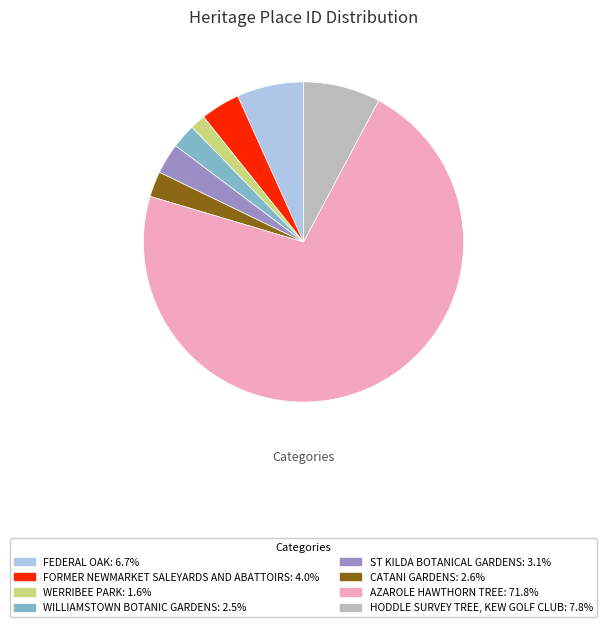

Approximately how many times larger is the value at AZAROLE HAWTHORN TREE: 71.8% compared to FEDERAL OAK: 6.7%?

10.7